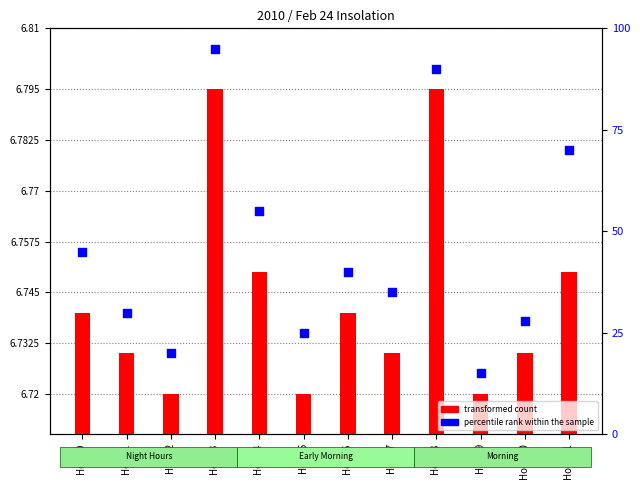

At which category is the sum across all series the highest?

Hour 3